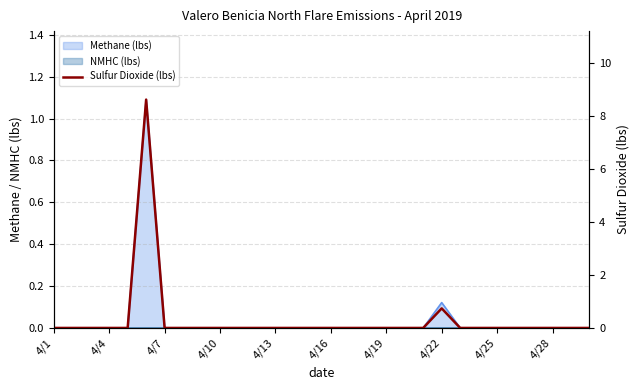

How many lines are shown in the chart?

1